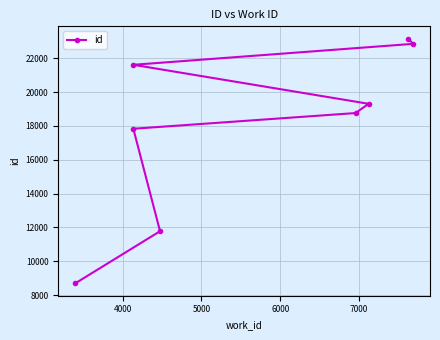

How many distinct data groups are displayed?

1